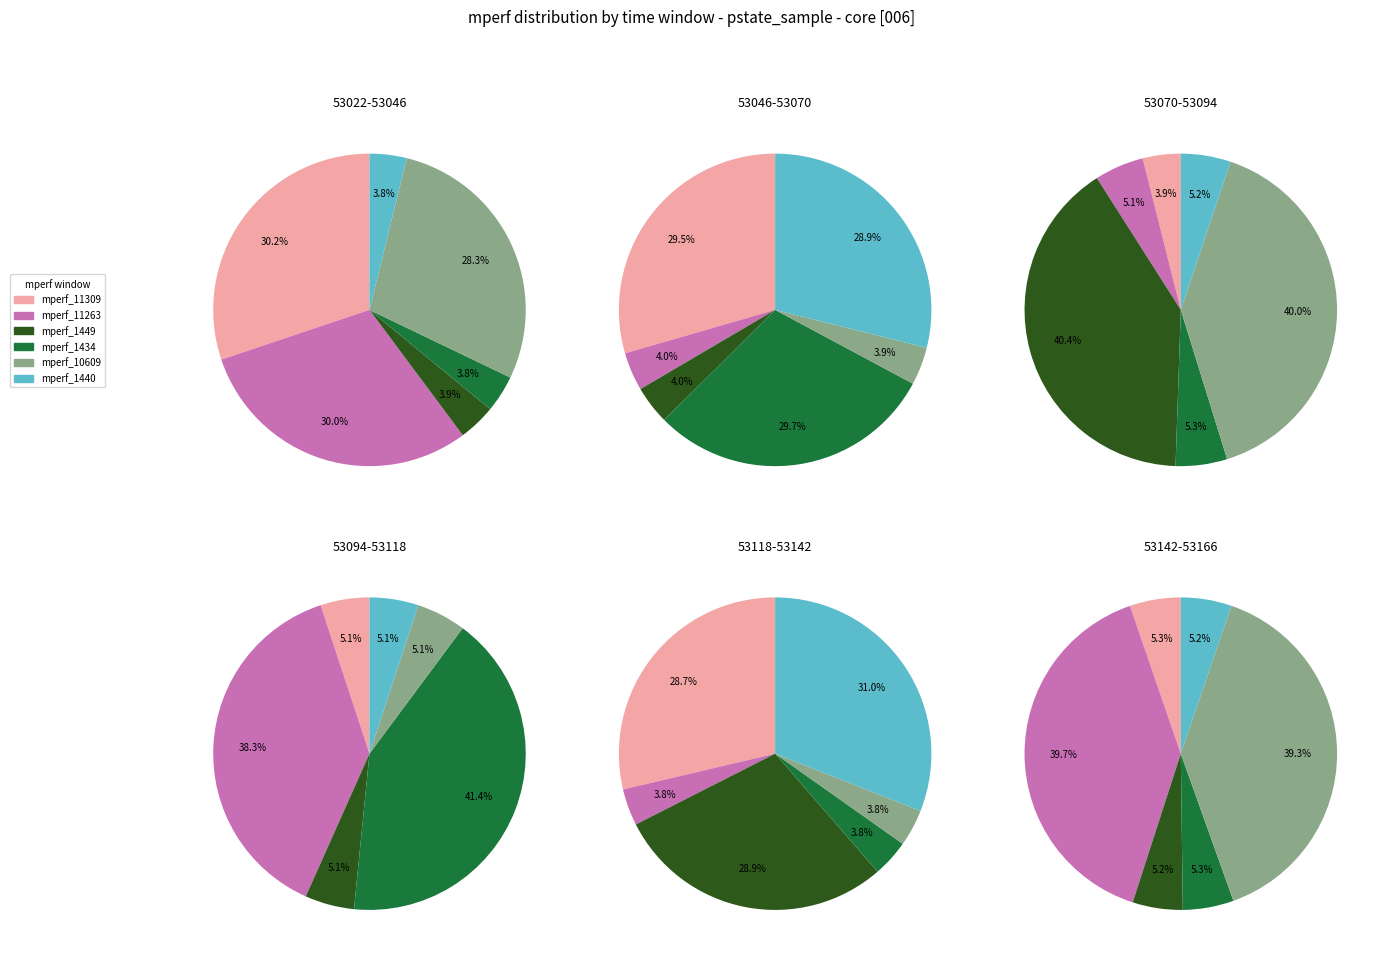

Does 11 account for over 50% of the chart?

No